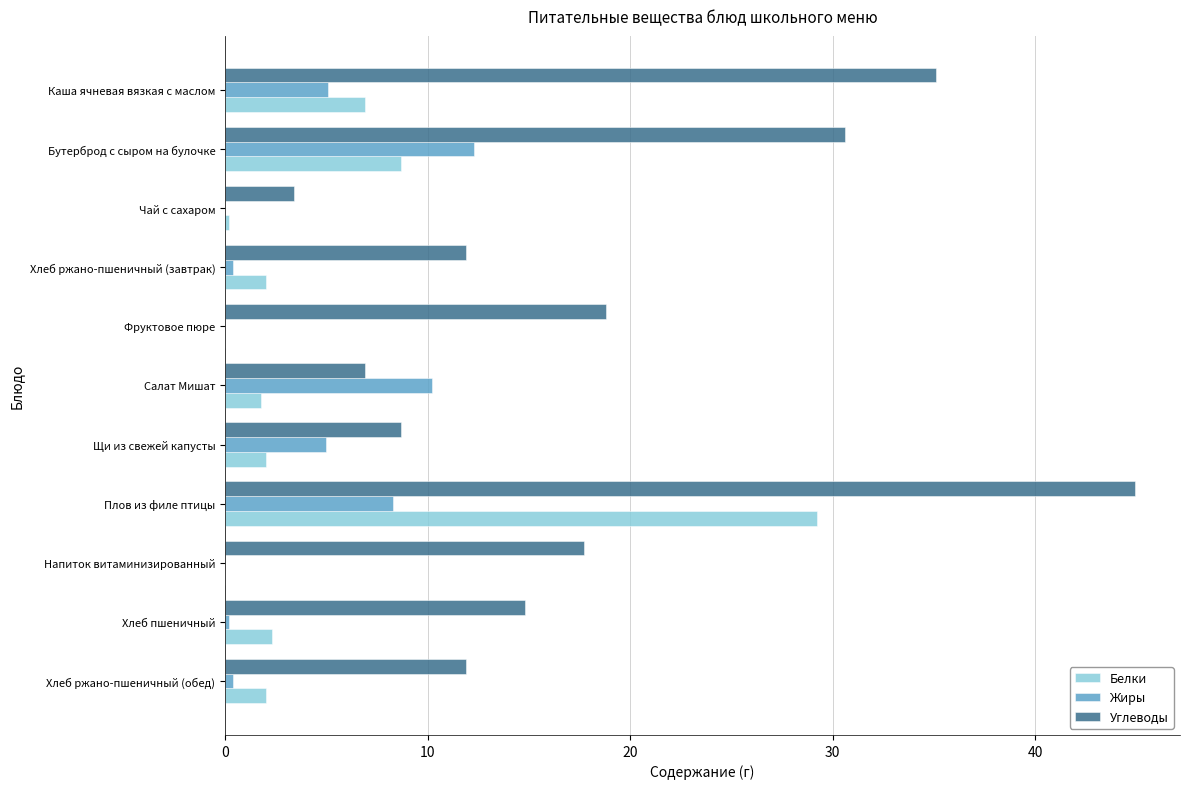

Count the number of data series in this chart.

3